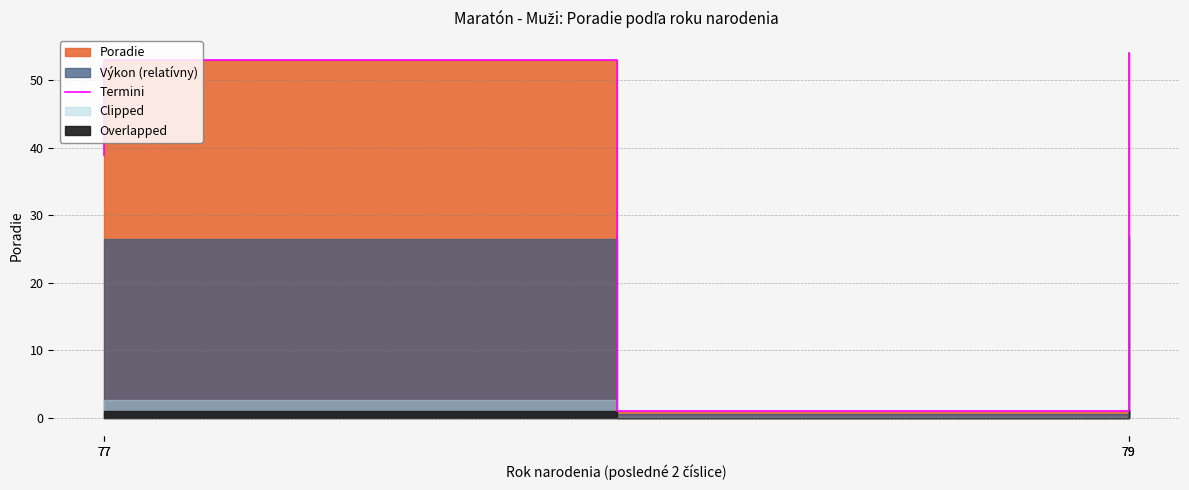

True or false: the data shows 56 at 77.

False